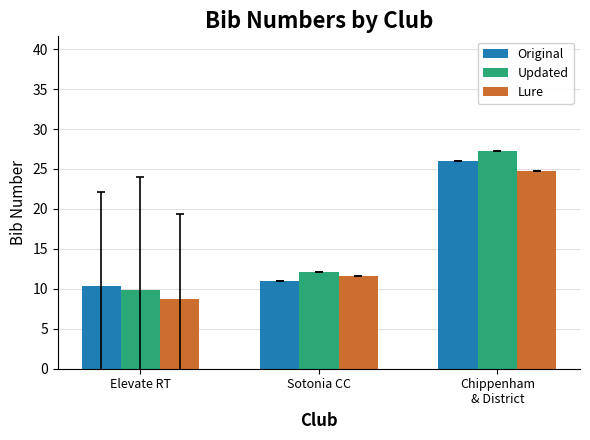

What are all the series names shown in the legend?

Original, Updated, Lure